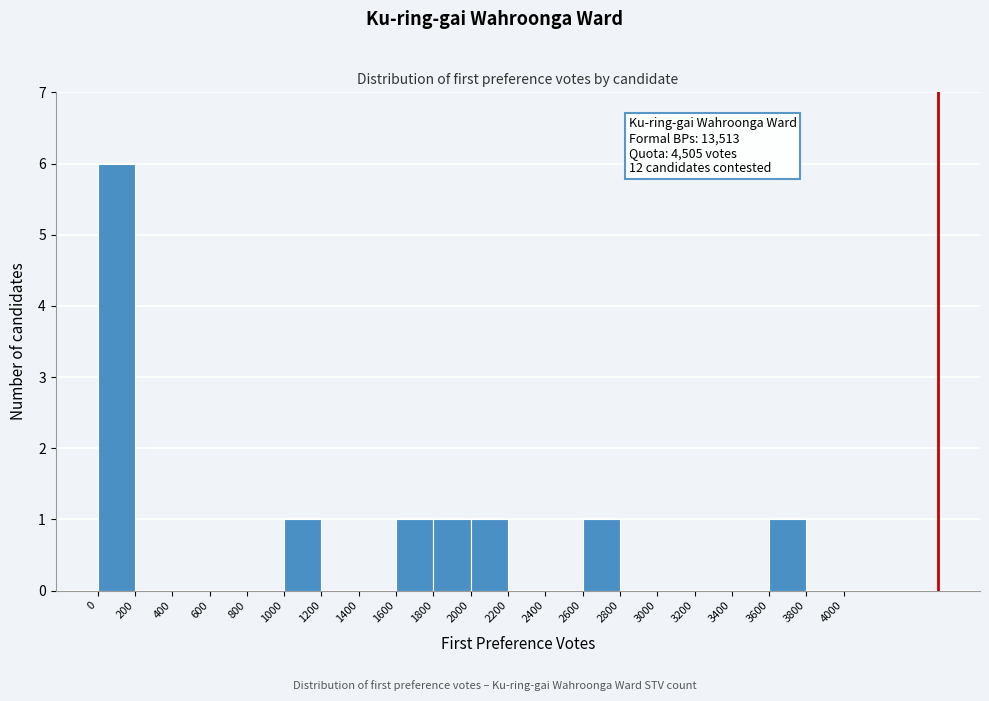

Over which range of the x-axis is the bar tallest?

0 to 200